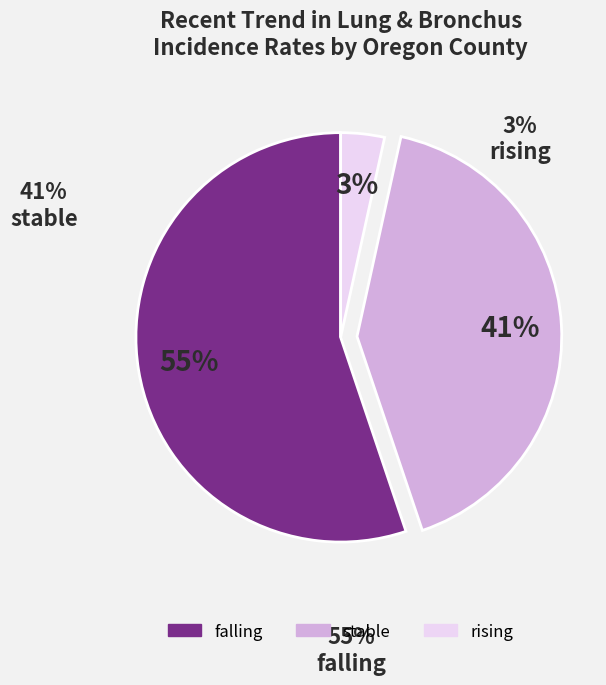

The falling slice represents 45% of the pie. True or false?

False